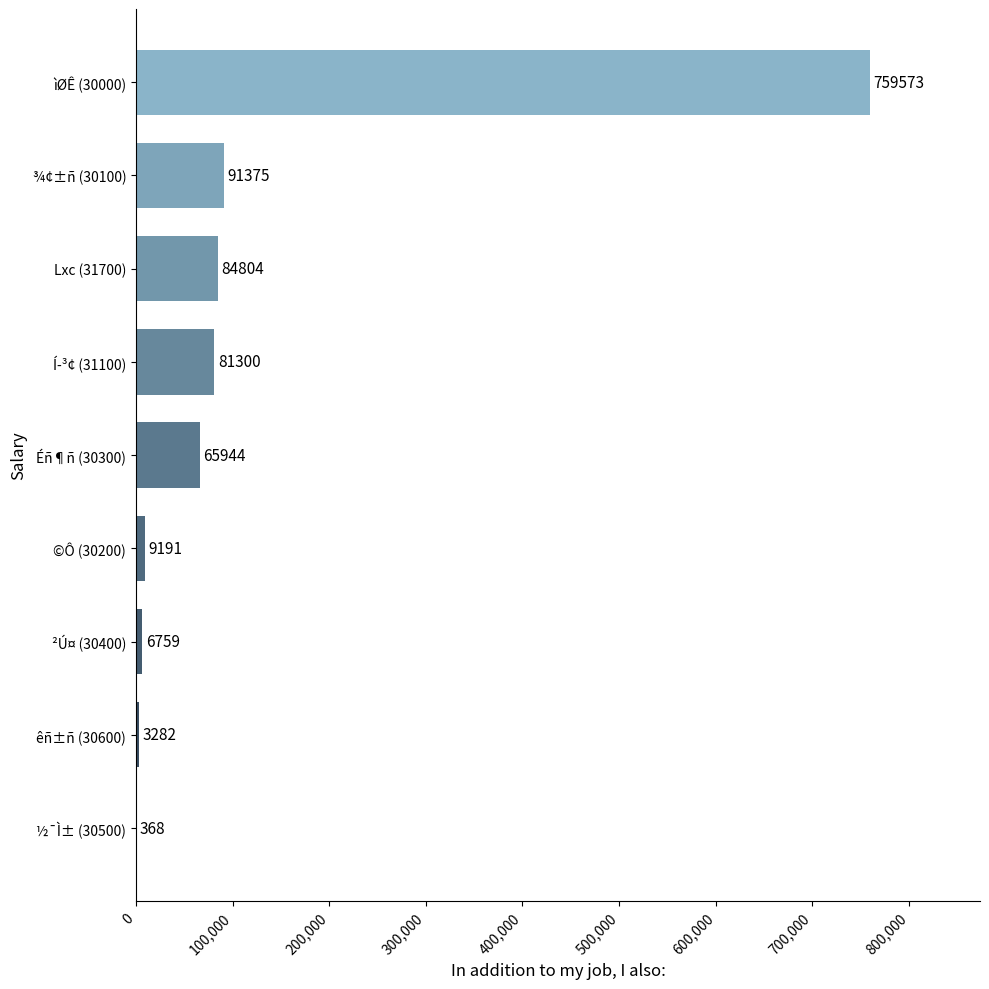

What is the sum of all values?

1102596